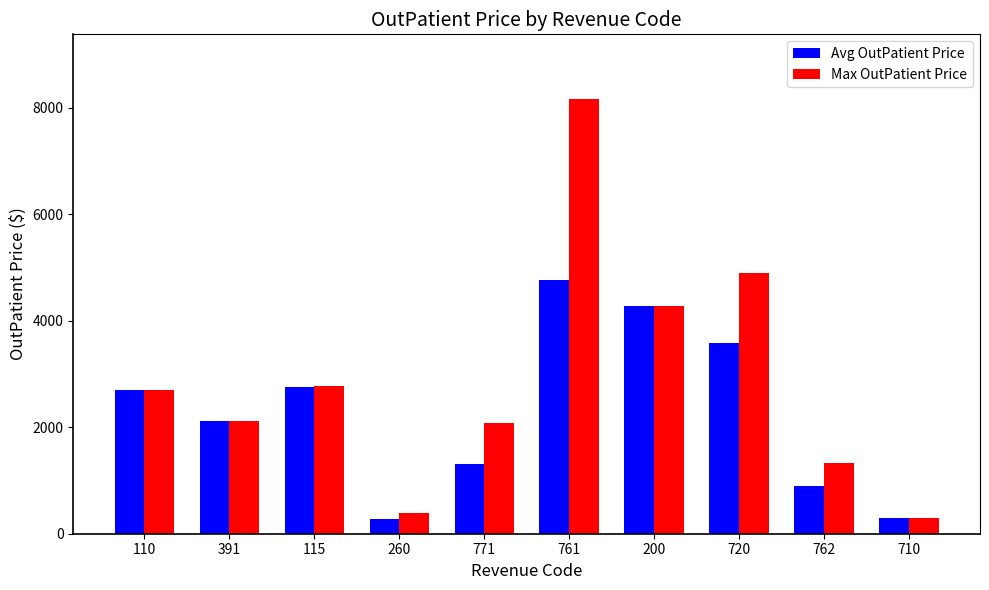

Where is Max OutPatient Price nearest to the value 4224?

200